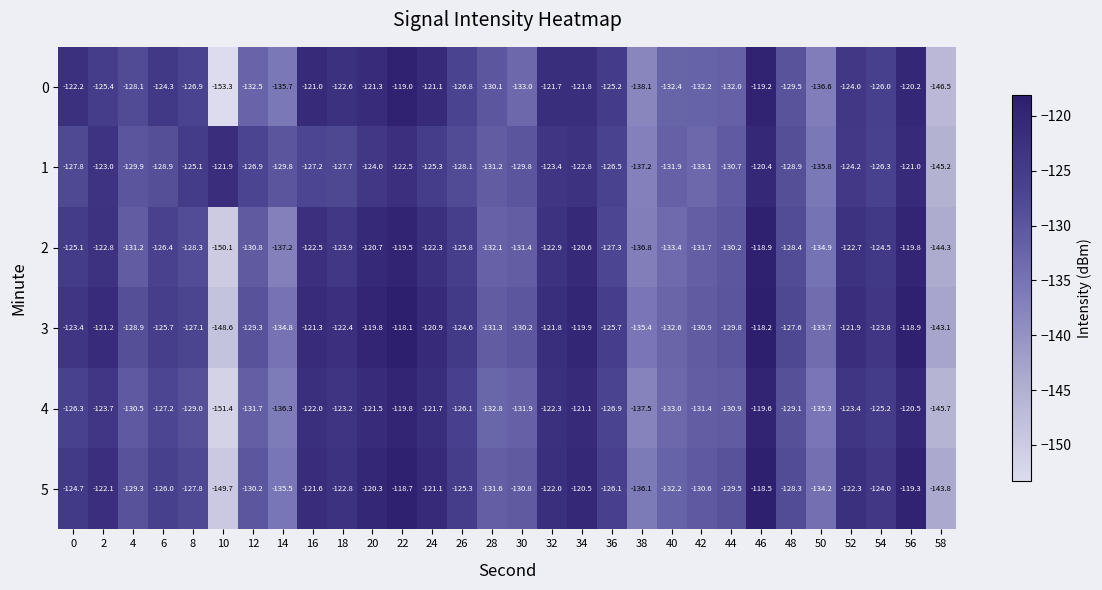

At which label does 3 reach its peak?

22